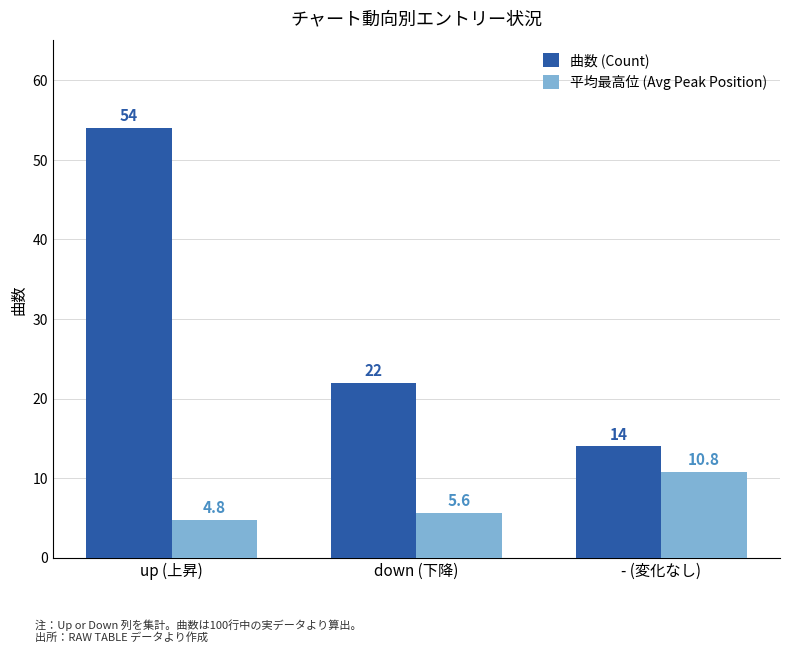

Is the value of 平均最高位 (Avg Peak Position) at - (変化なし) greater than the value of 曲数 (Count) at up (上昇)?

No